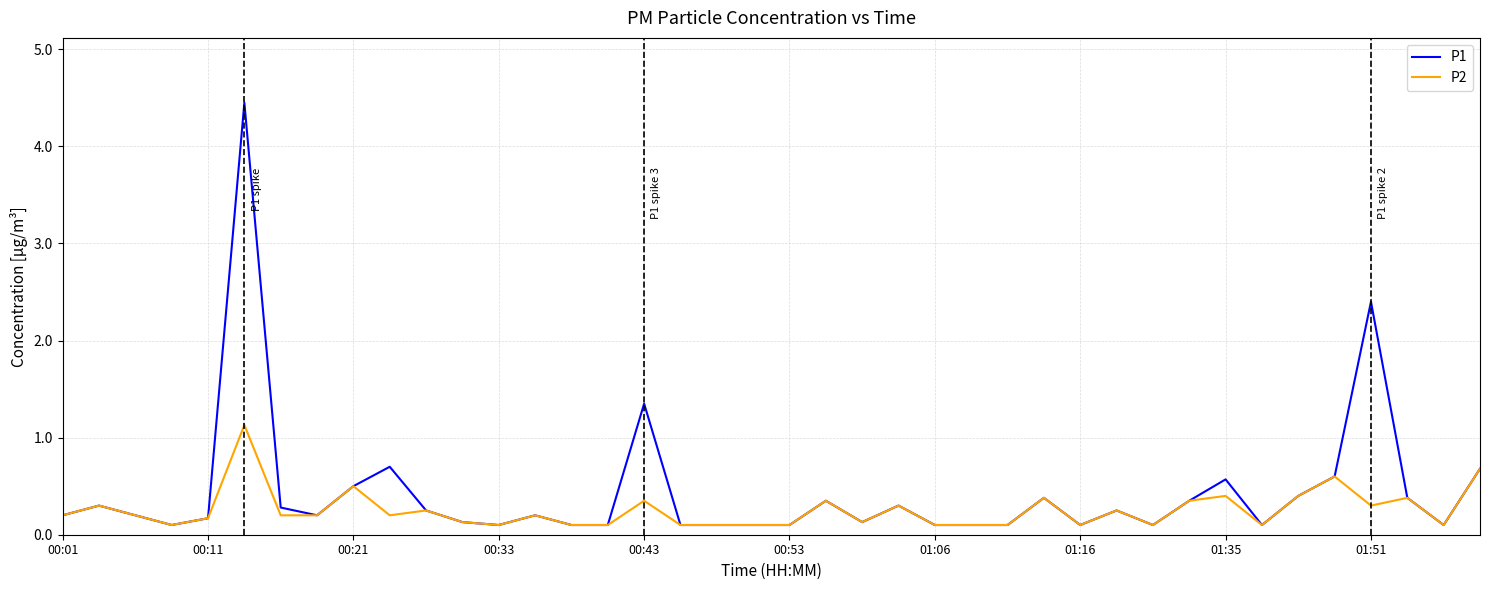

List the series in order of their peak value, lowest first.

P2, P1